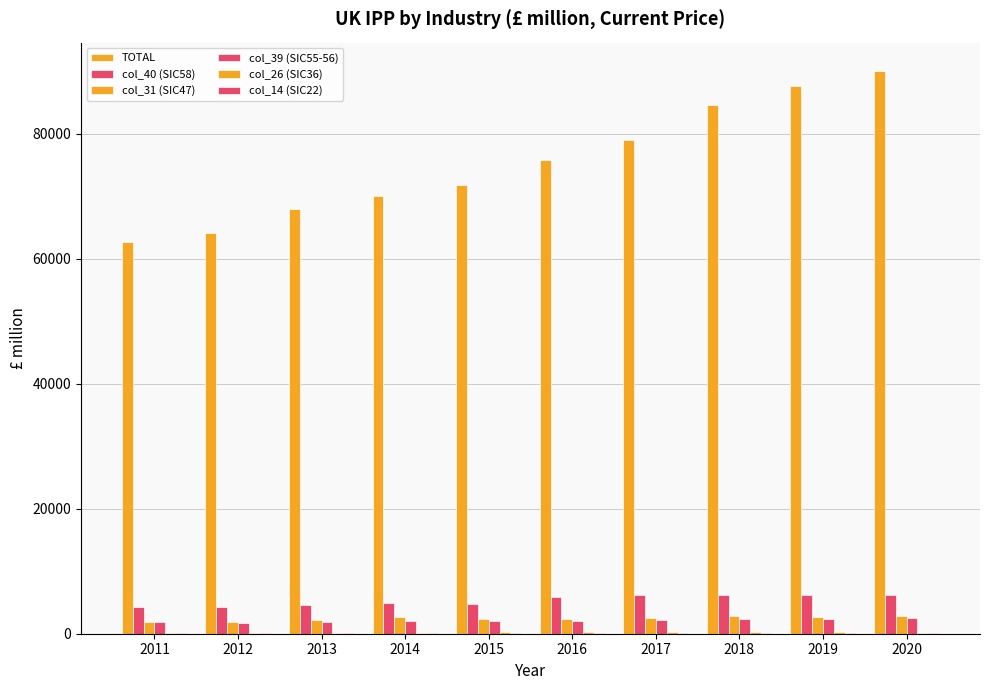

What is the spread (max minus min) of values at 2018?

84414